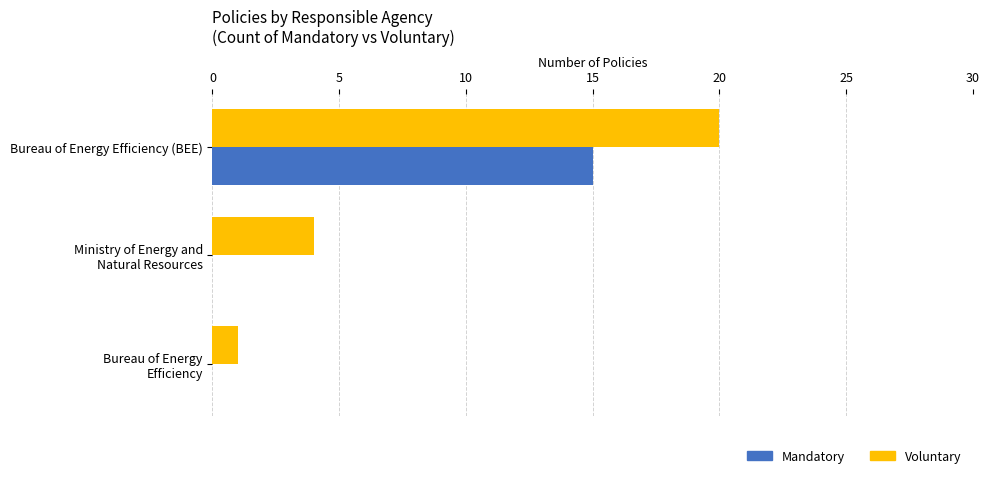

Which series has the largest range (max minus min)?

Voluntary